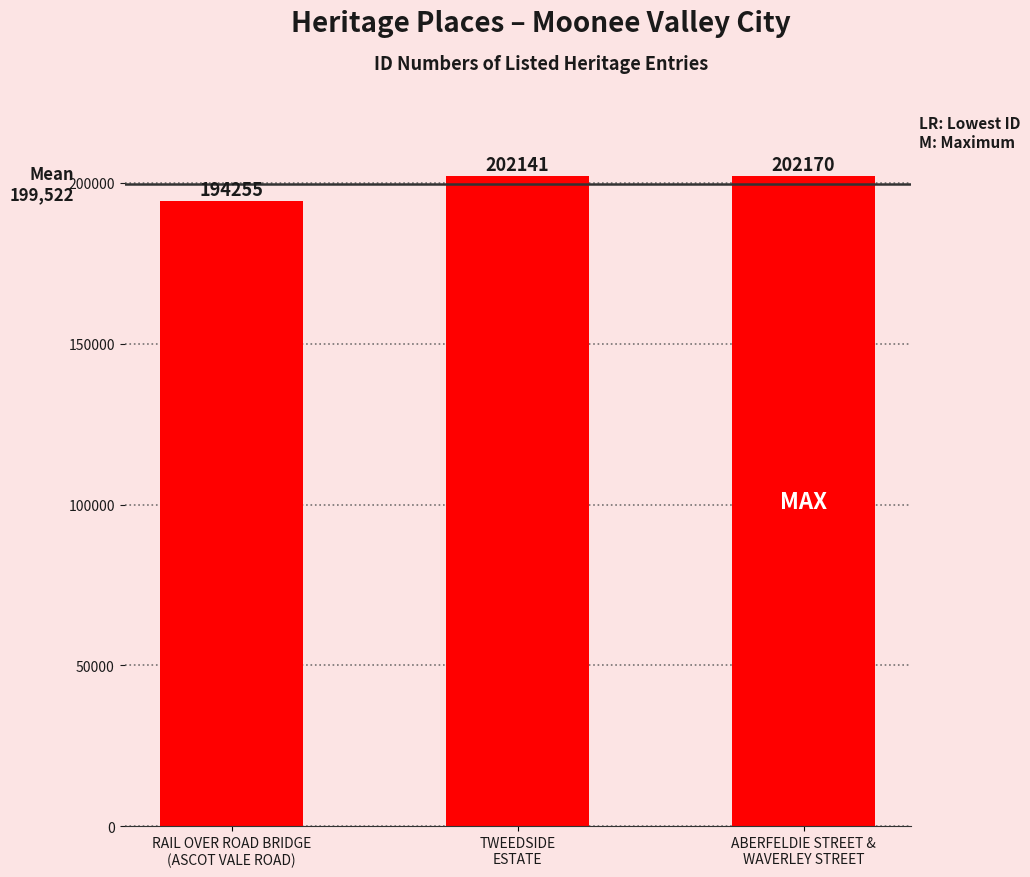

Where is the data nearest to the value 198212?

TWEEDSIDE
ESTATE